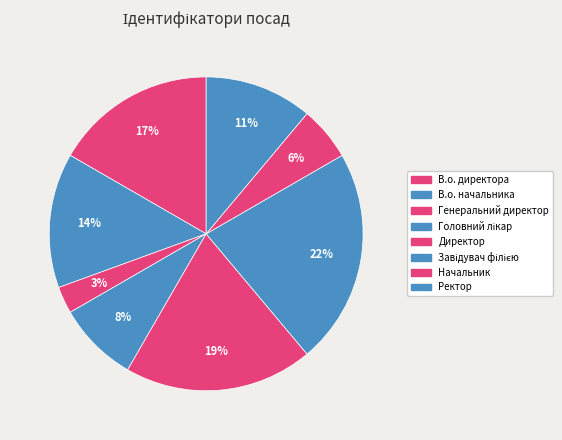

How many slices are in this pie chart?

8